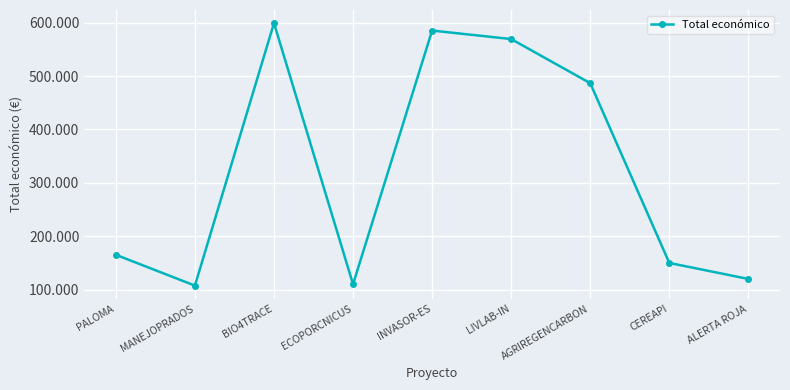

Where does the data first go above 165312?

BIO4TRACE